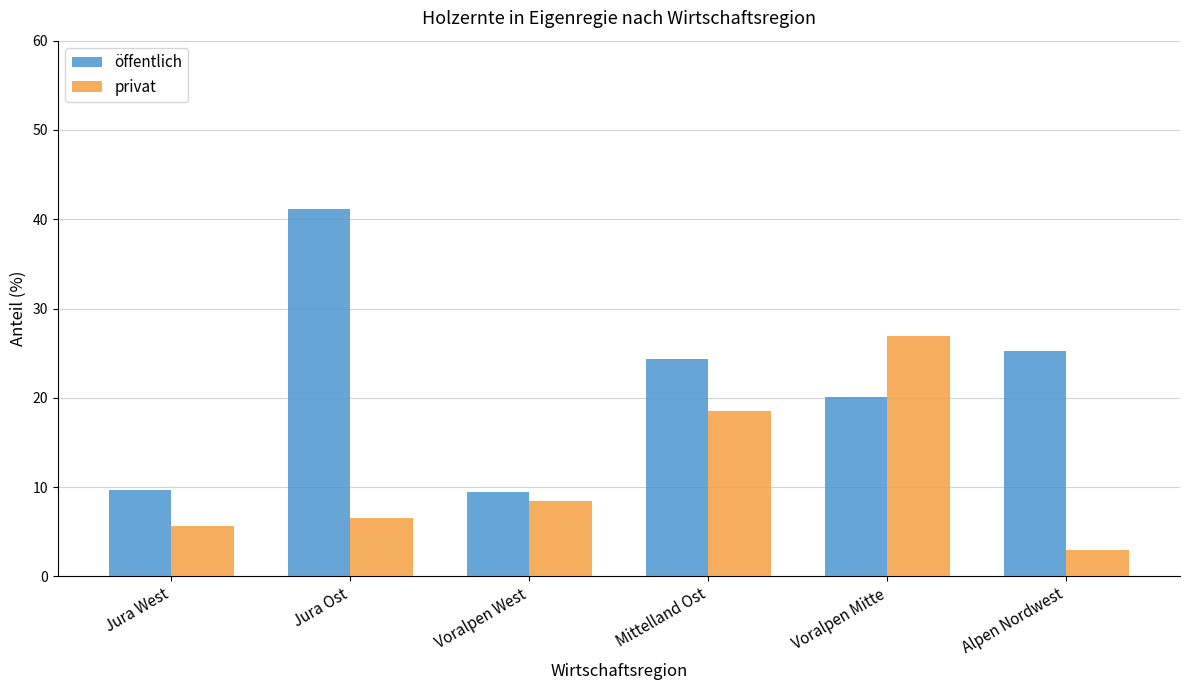

What is the spread (max minus min) of values at Voralpen West?

1.1